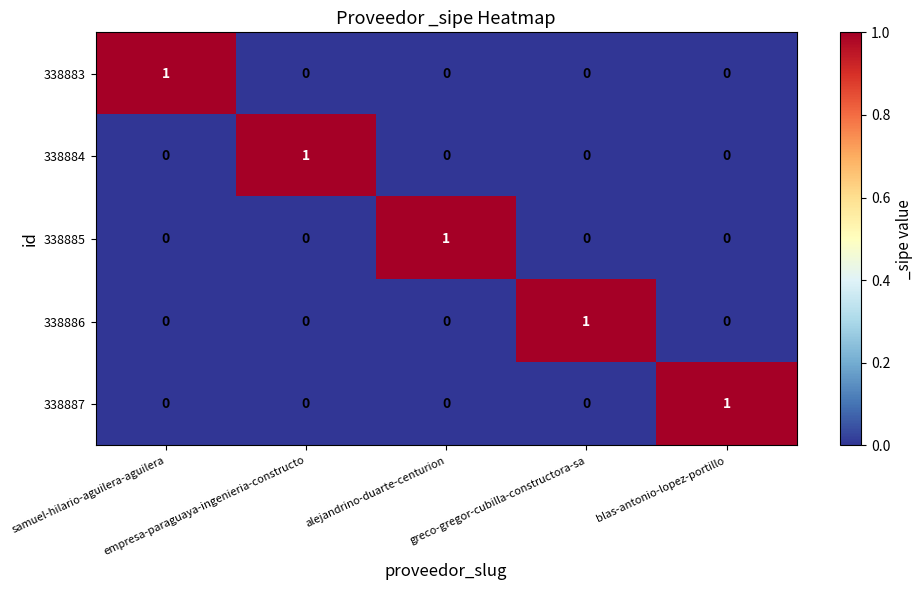

What is the total value across all series at empresa-paraguaya-ingenieria-constructo?

1